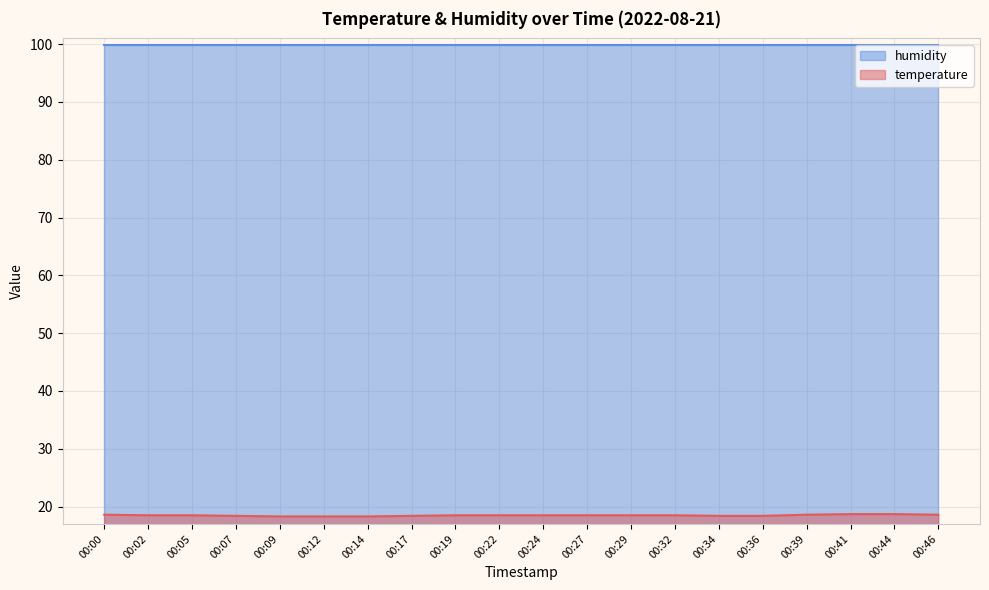

Approximately how many times larger is the value at 00:00 compared to 00:36?

1.0